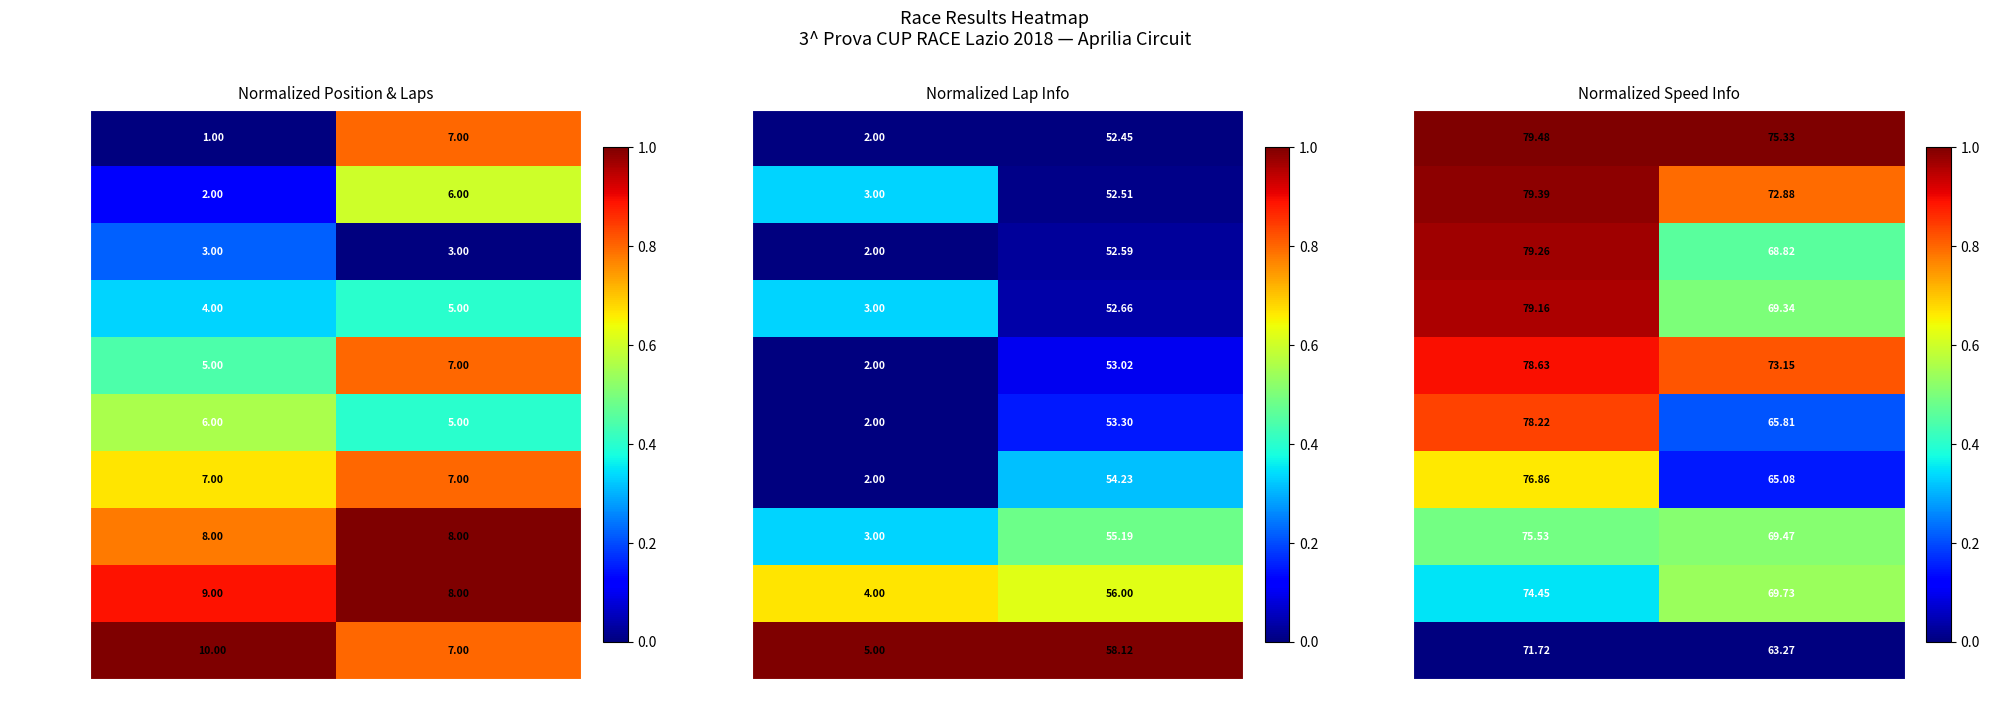

Which has a higher value, Best Speed or Average Speed?

Best Speed